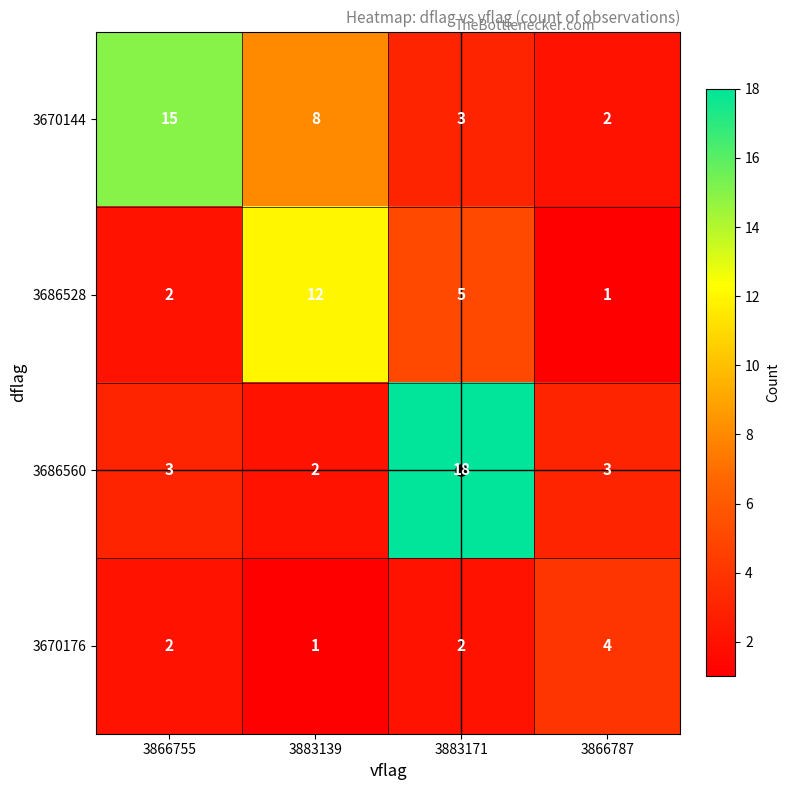

Rank the series by their maximum value, from highest to lowest.

3686560, 3670144, 3686528, 3670176